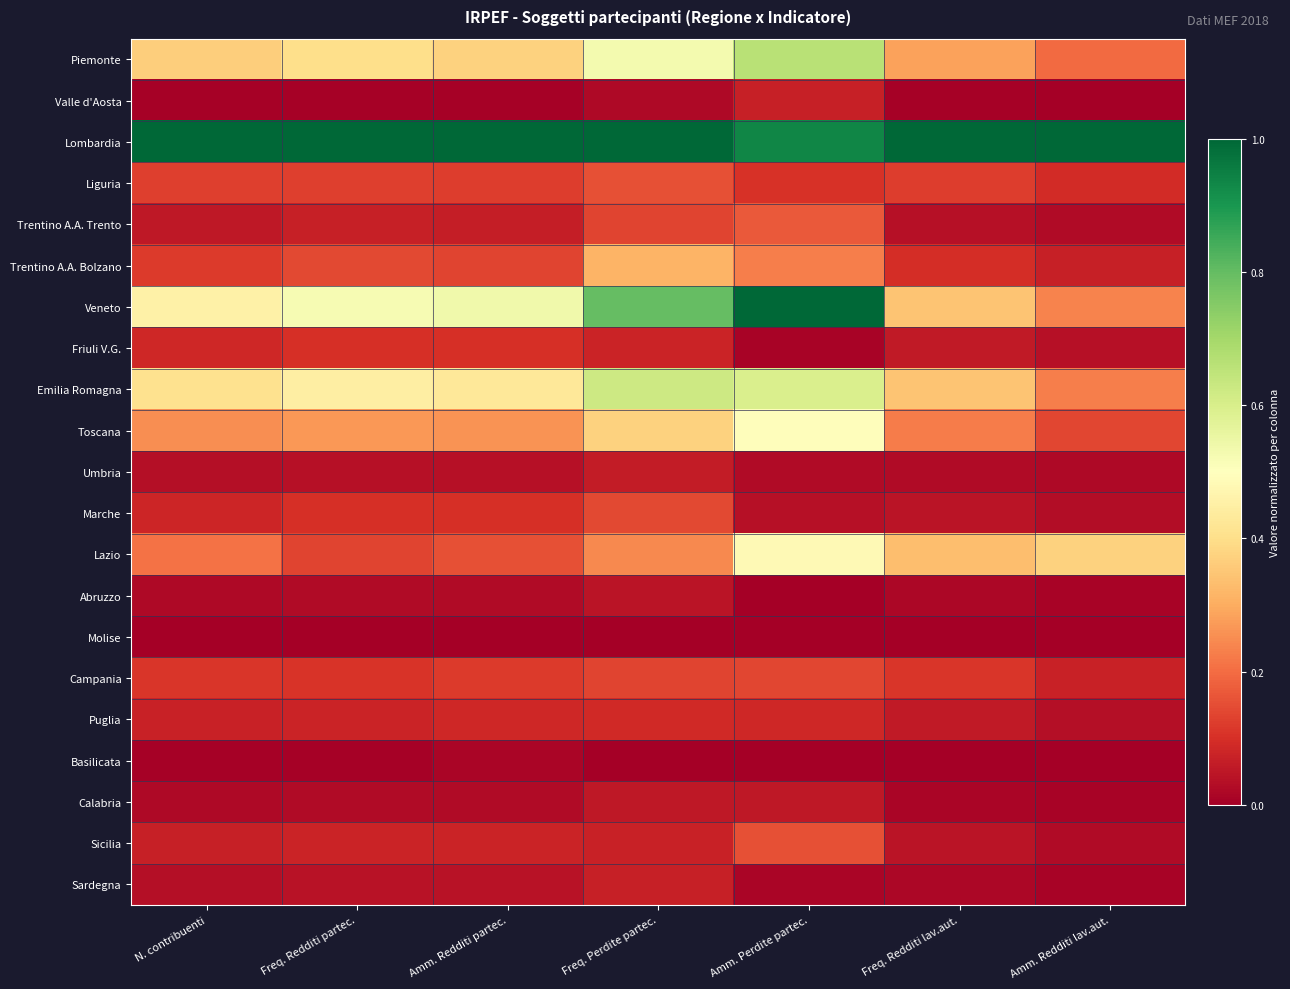

Which category has the highest value across all series?

N. contribuenti